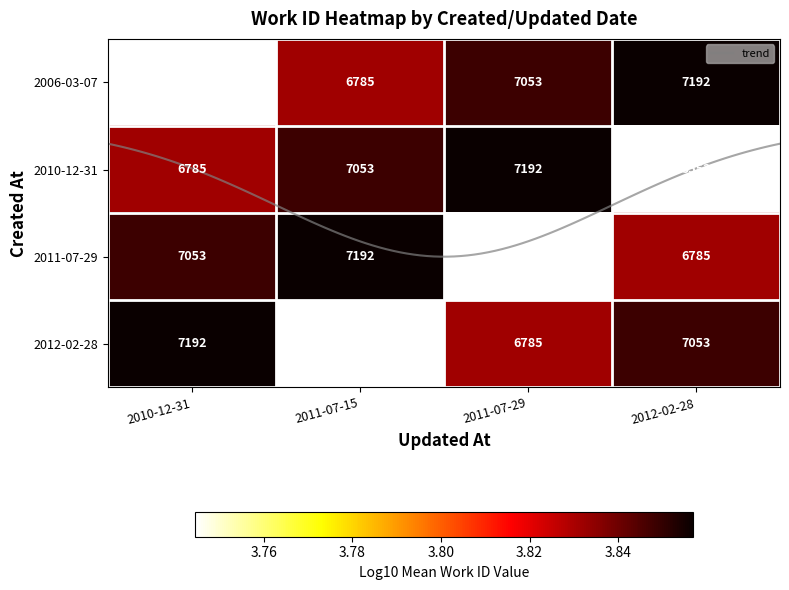

What is the lowest value of the 2010-12-31 series?

3.7